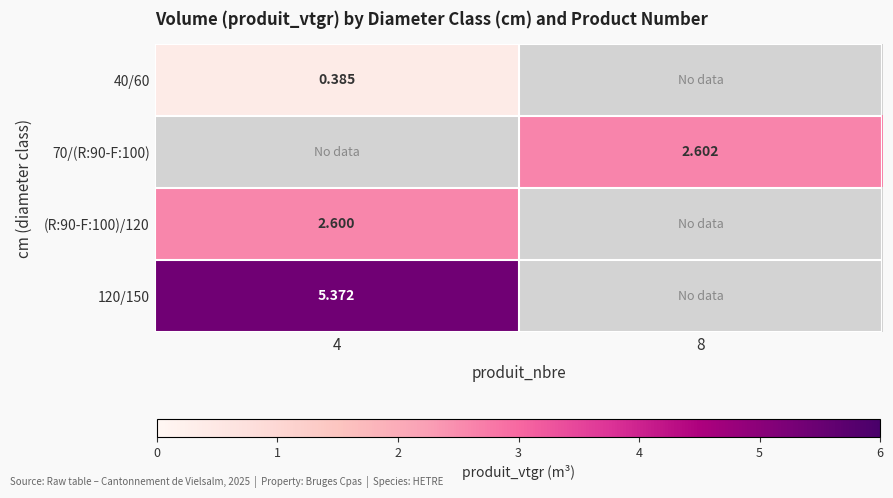

At which category is the sum across all series the highest?

4